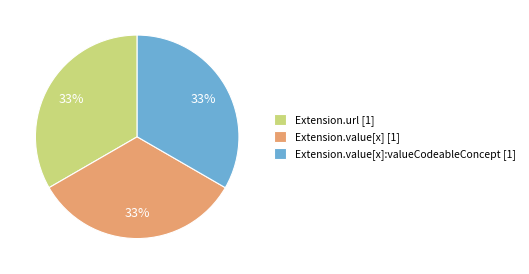

True or false: Extension.value[x]:valueCodeableConcept [1] accounts for 33% of the total.

True